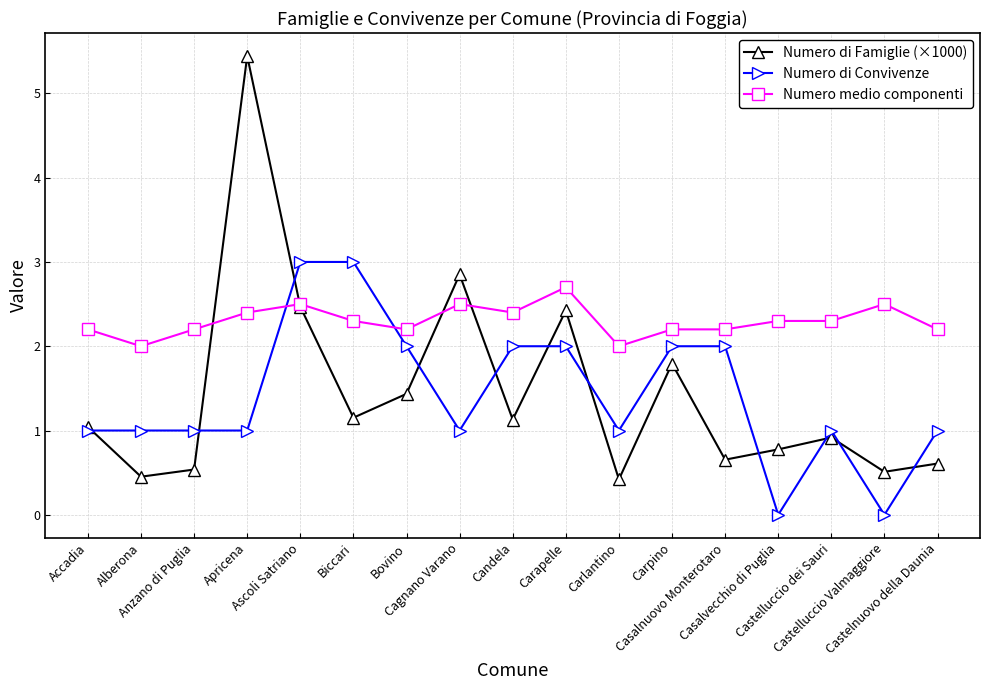

True or false: Numero medio componenti has more than 1 interior local peaks.

True